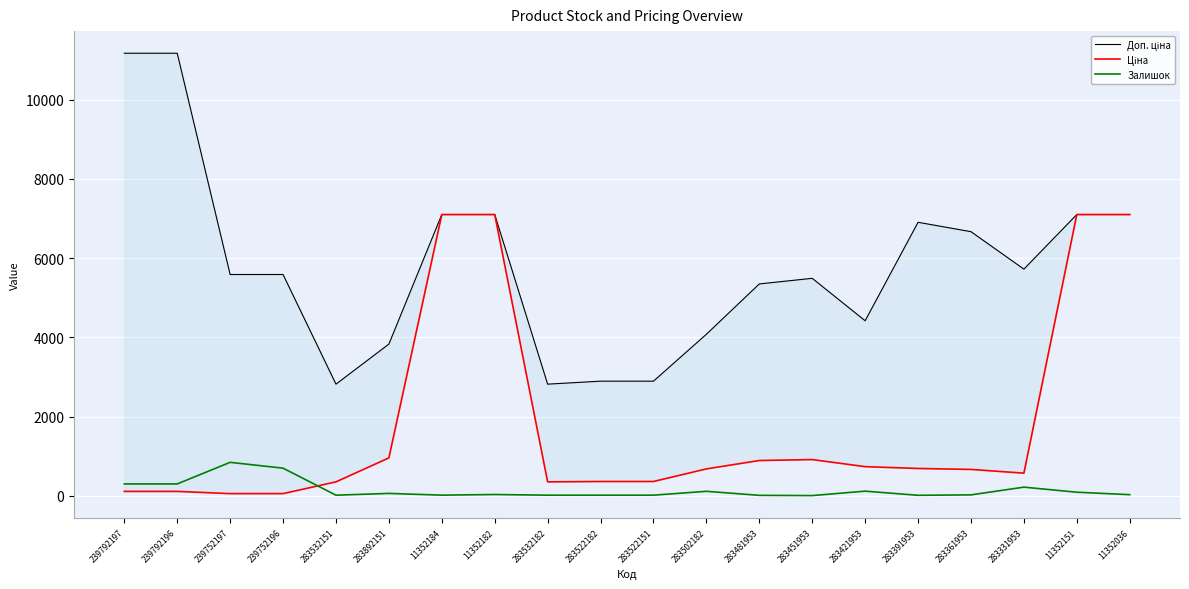

What is the average value of the Ціна series?

1813.3